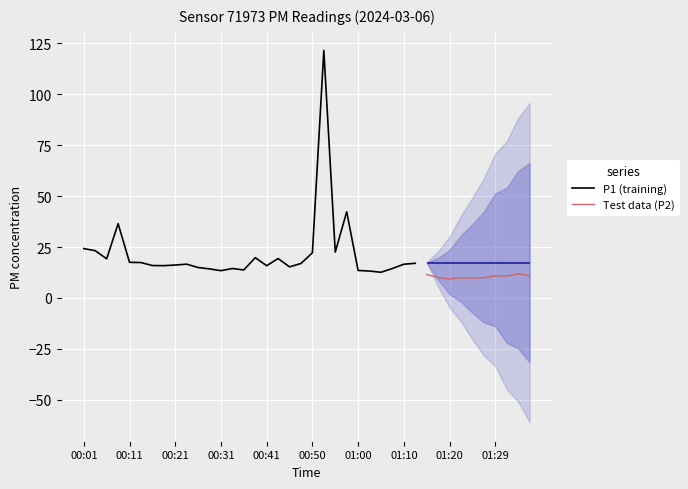

What is the lowest value of the P1 (training) series?

12.6